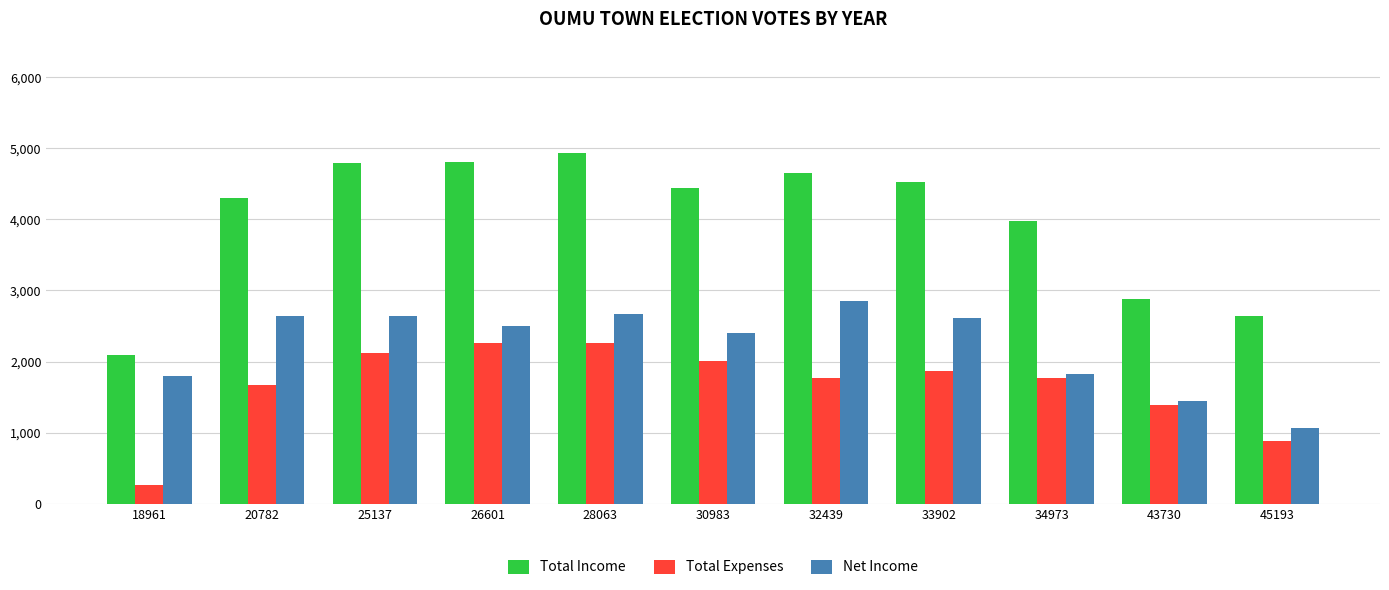

How many values in the Net Income series are below 2503?

5